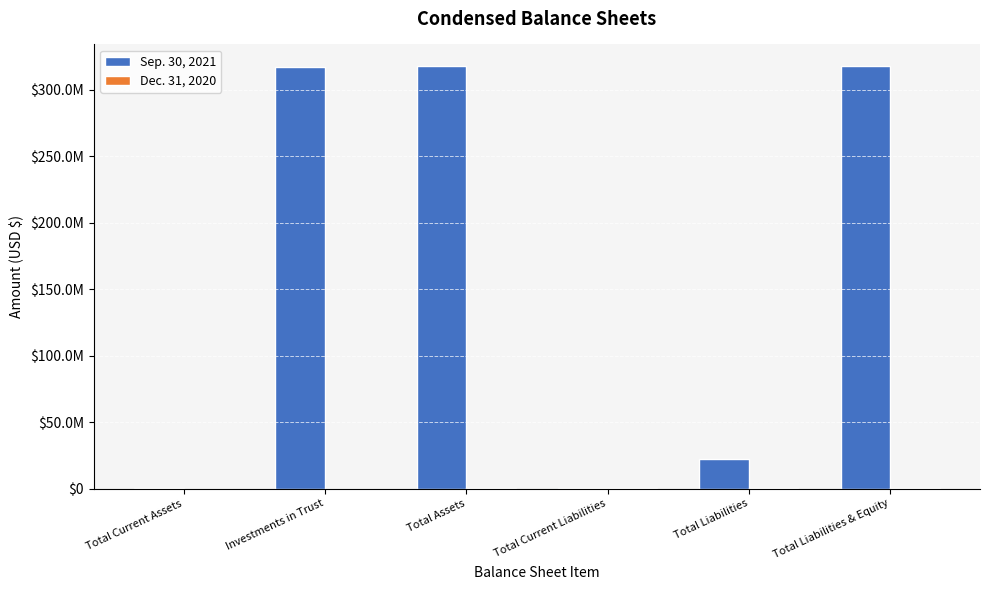

Rank the series at Total Current Assets from highest to lowest value.

Sep. 30, 2021, Dec. 31, 2020